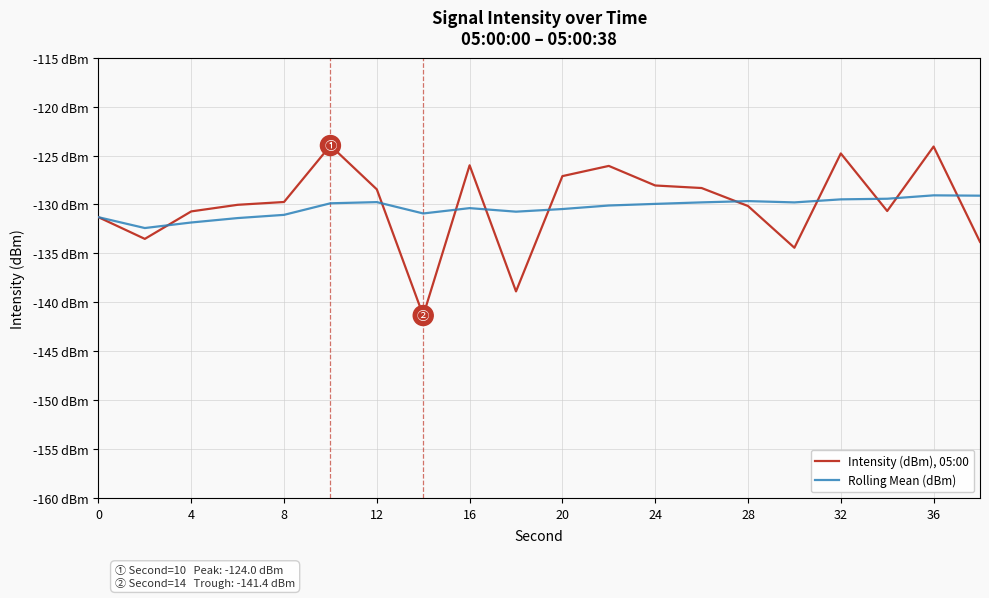

Does the chart display data point markers on the line(s)?

No